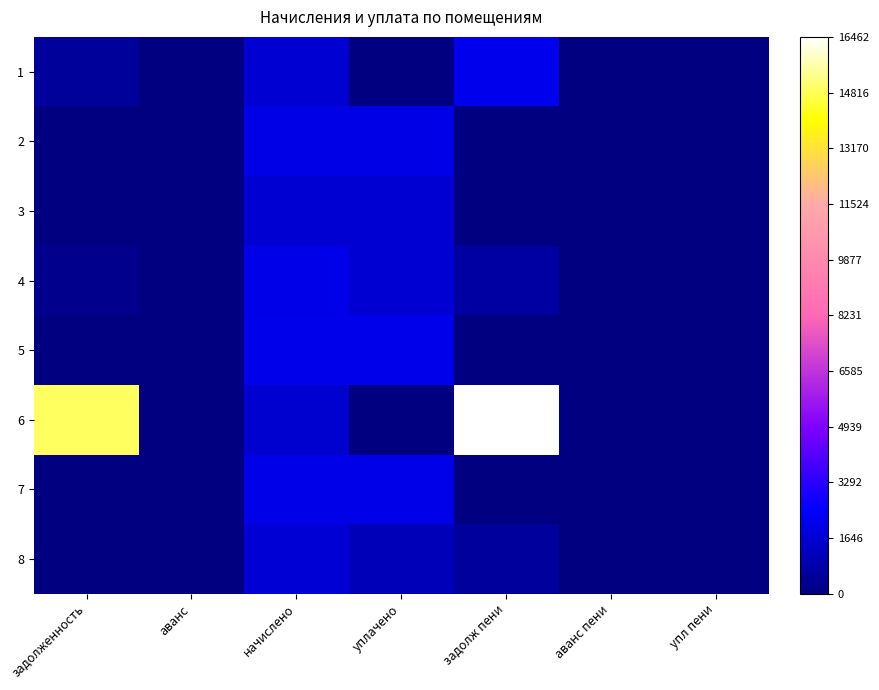

Between аванс and задолженность, which is larger?

задолженность